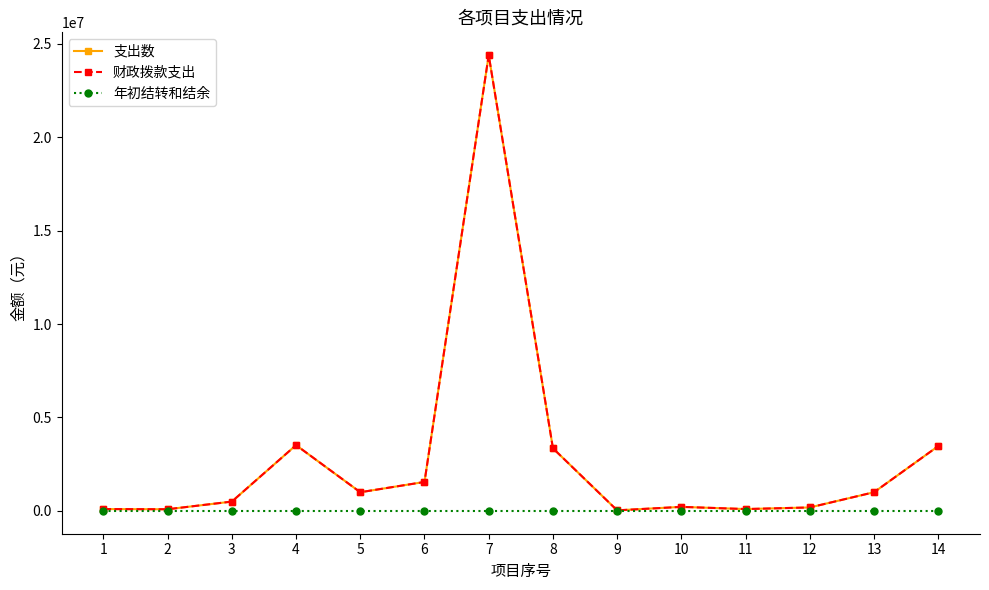

How many interior local peaks does the 财政拨款支出 series have?

3